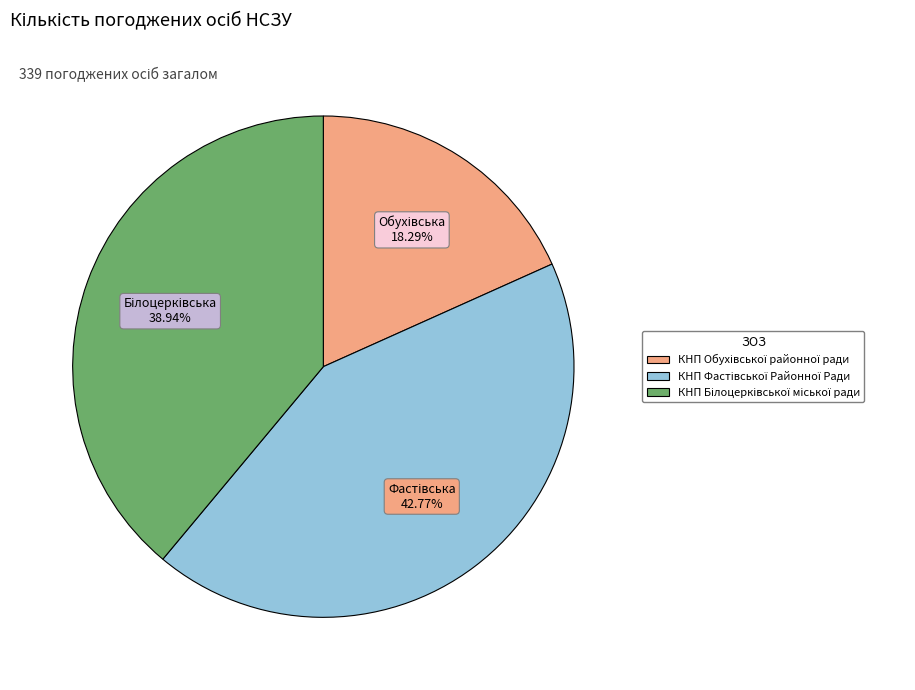

Is there any slice that represents more than half of the pie?

No